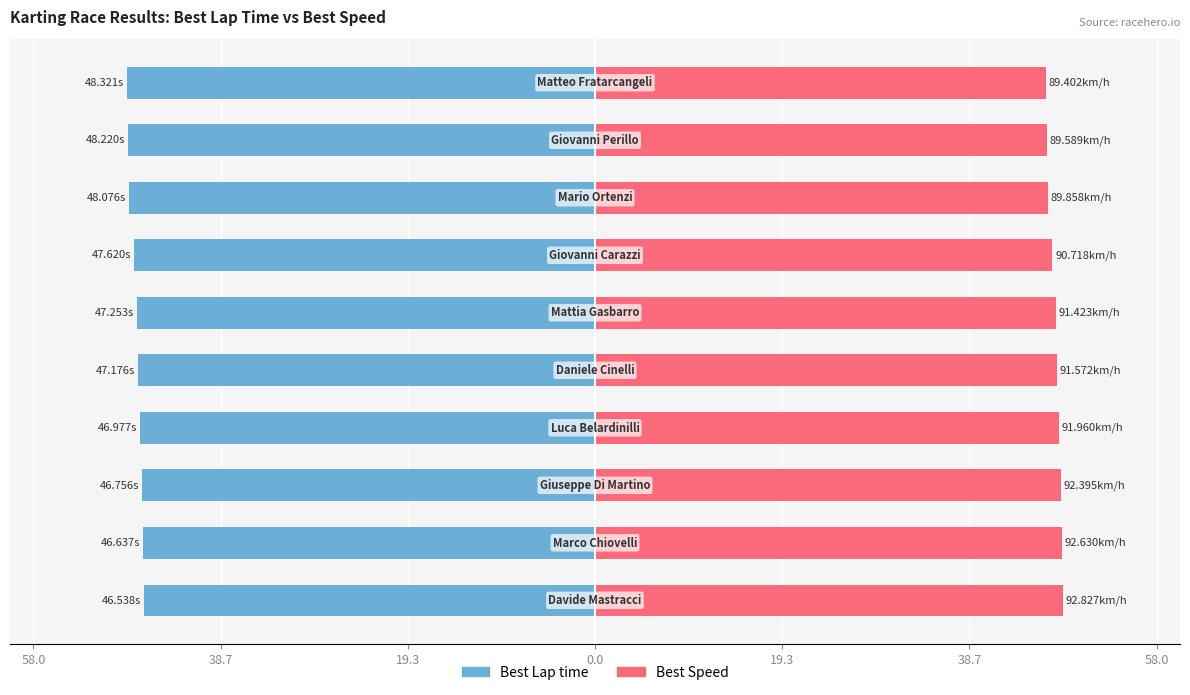

Is it true that Best Speed equals 64.1 at 8?

False